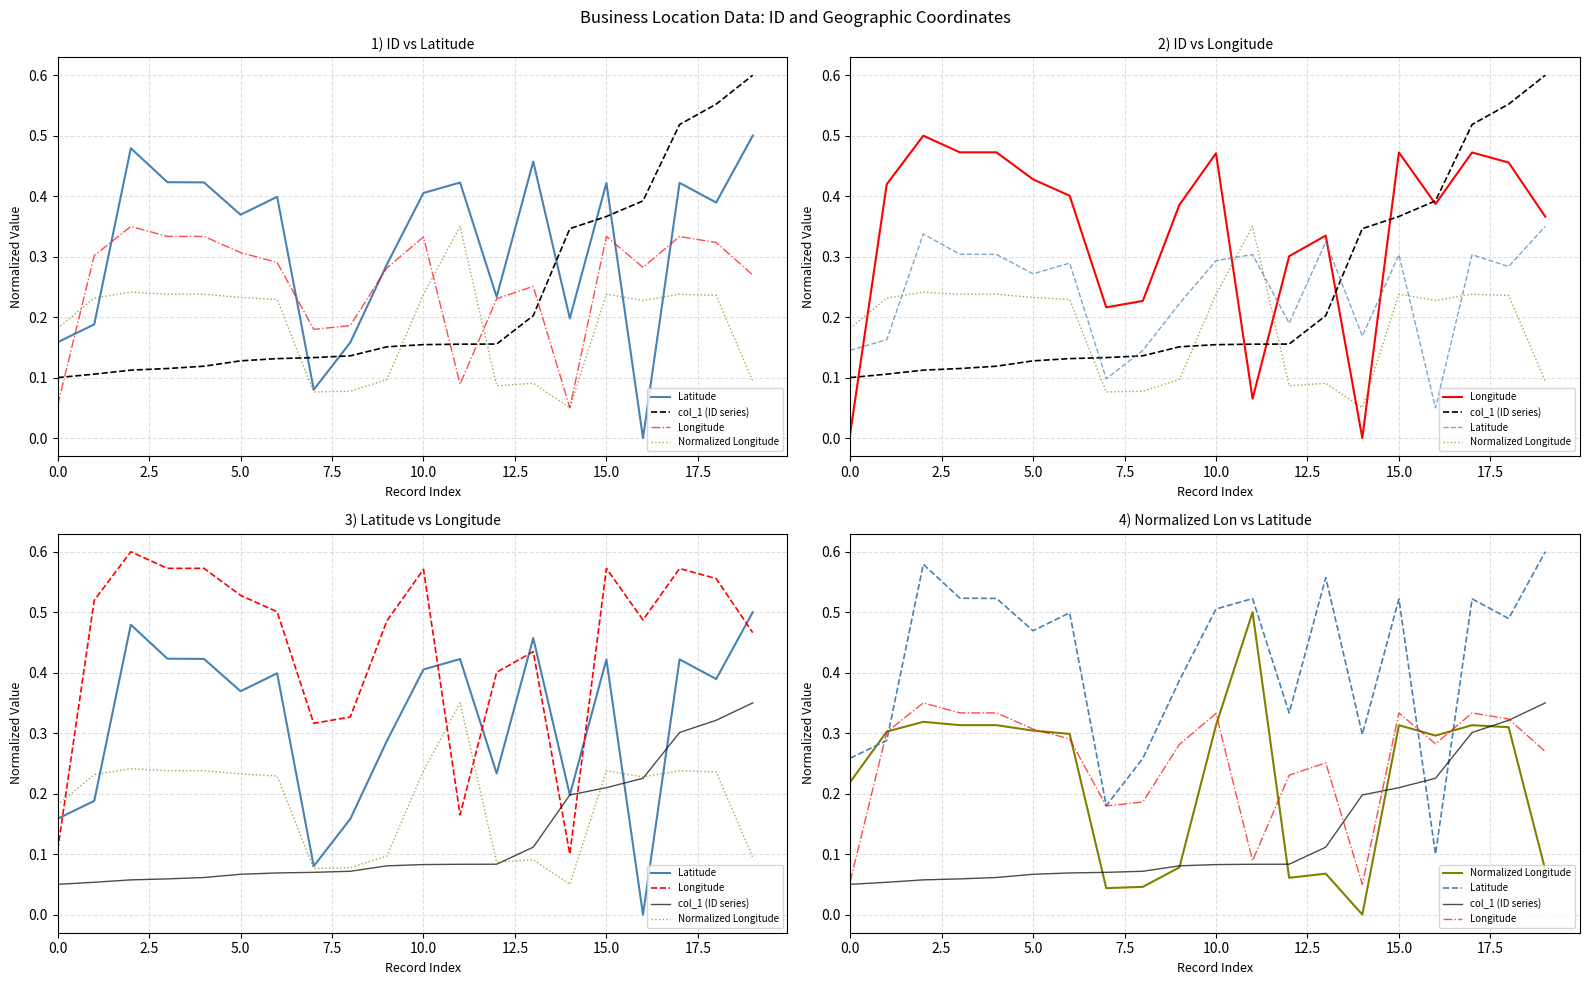

Reading right to left, transcribe all the data shown in this chart.

Latitude: 0.6	0.5	0.5	0.1	0.5	0.3	0.6	0.3	0.5	0.5	0.4	0.3	0.2	0.5	0.5	0.5	0.5	0.6	0.3	0.3
col_1 (ID series): 0.3	0.3	0.3	0.2	0.2	0.2	0.1	0.1	0.1	0.1	0.1	0.1	0.1	0.1	0.1	0.1	0.1	0.1	0.1	0.1
Longitude: 0.3	0.3	0.3	0.3	0.3	0.1	0.3	0.2	0.1	0.3	0.3	0.2	0.2	0.3	0.3	0.3	0.3	0.3	0.3	0.1
Normalized Longitude: 0.1	0.3	0.3	0.3	0.3	0.0	0.1	0.1	0.5	0.3	0.1	0.0	0.0	0.3	0.3	0.3	0.3	0.3	0.3	0.2